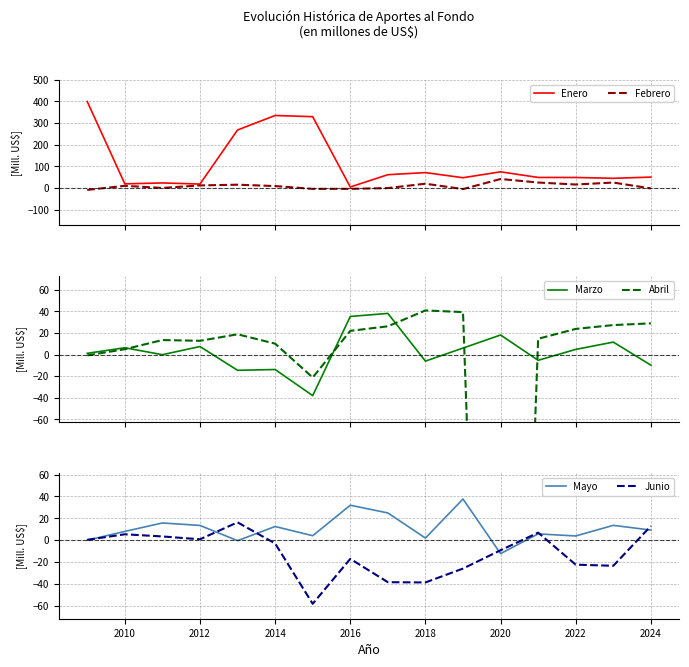

True or false: Febrero and Enero intersect in this chart.

False